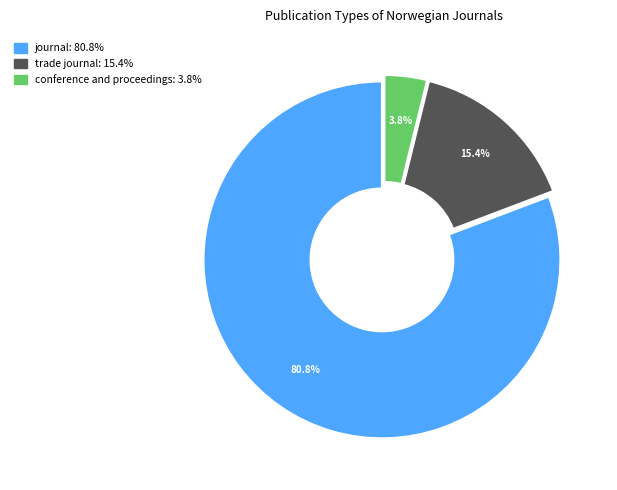

What percentage is NOT represented by trade journal?

84.6%